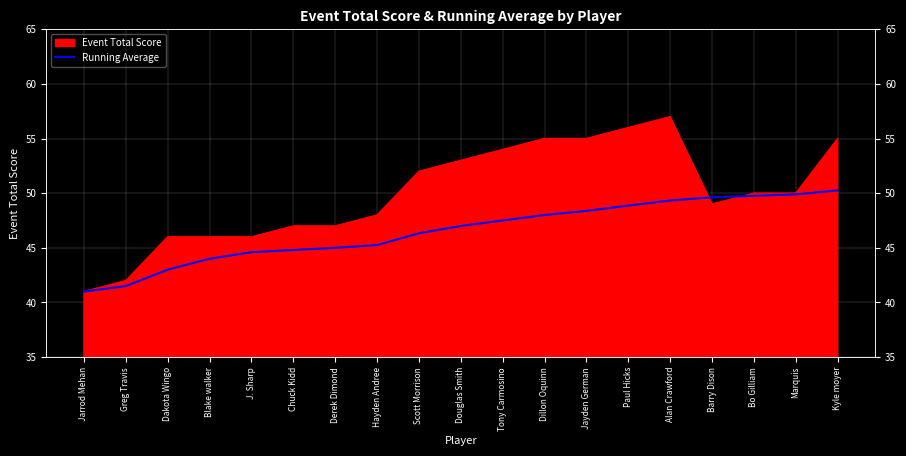

What value does the data have at Marquis?

49.9